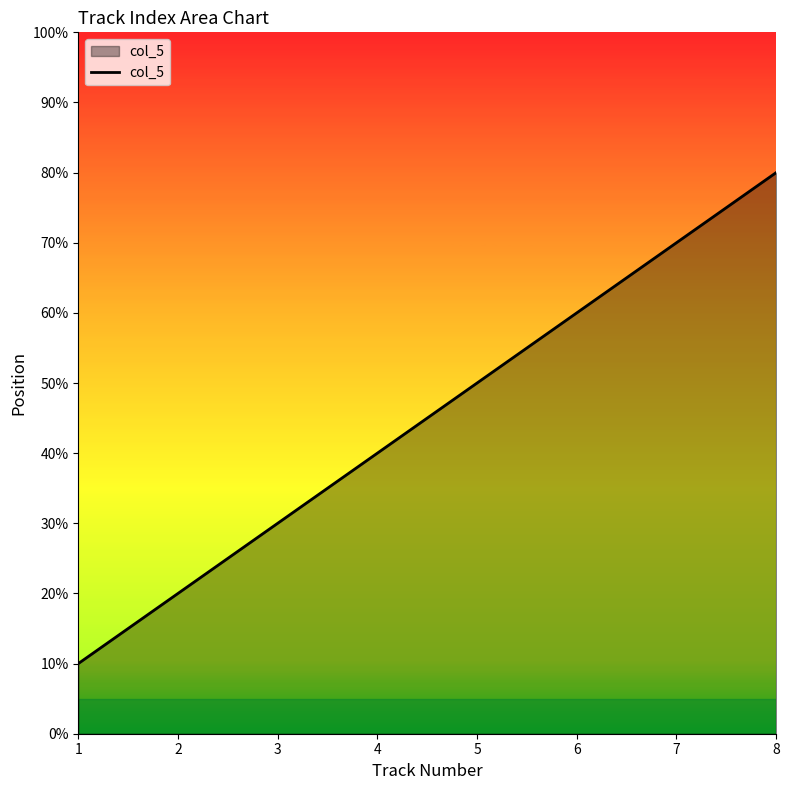

True or false: there are more than 1 points higher than both neighbors.

False